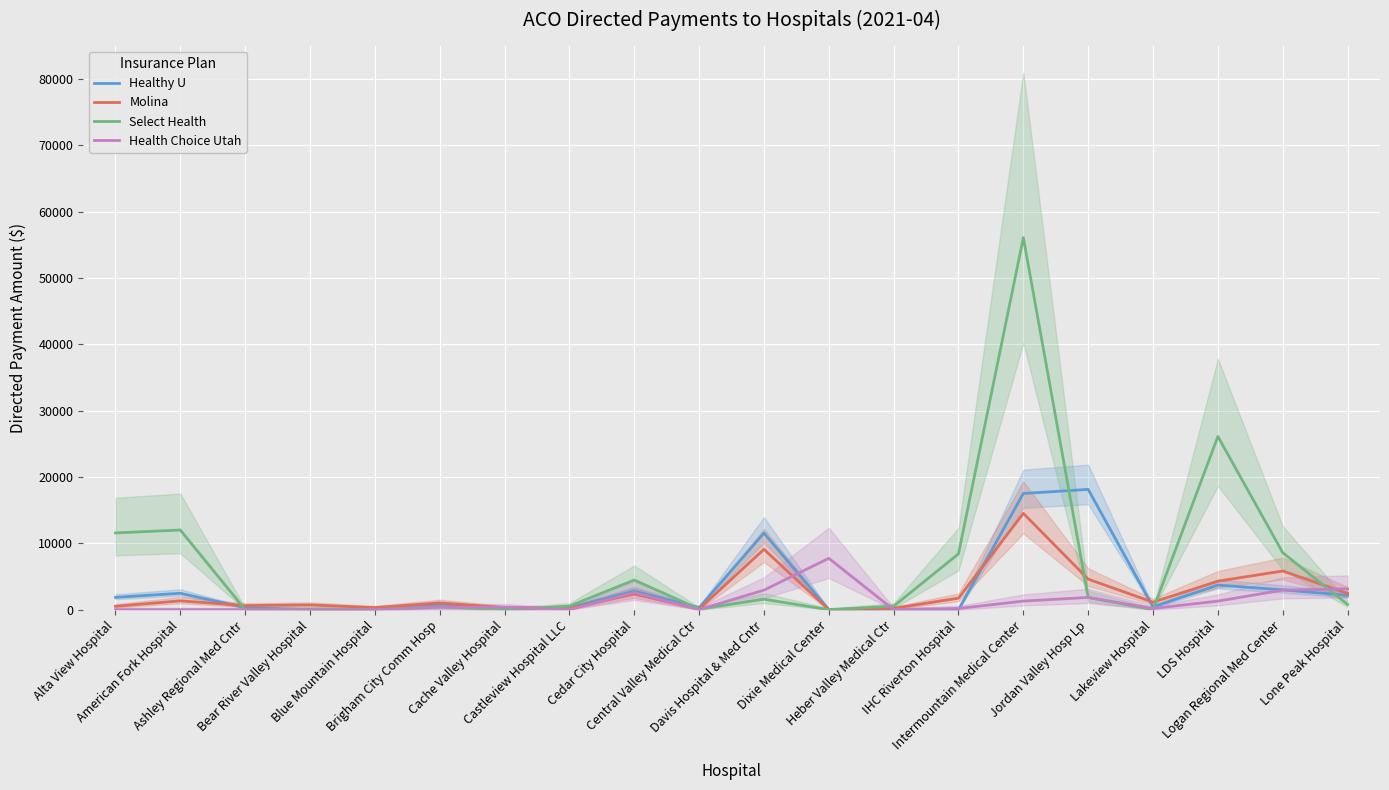

List the labels in order of Molina value, largest first.

Intermountain Medical Center, Davis Hospital & Med Cntr, Logan Regional Med Center, Jordan Valley Hosp Lp, LDS Hospital, Lone Peak Hospital, Cedar City Hospital, IHC Riverton Hospital, American Fork Hospital, Lakeview Hospital, Brigham City Comm Hosp, Bear River Valley Hospital, Ashley Regional Med Cntr, Alta View Hospital, Blue Mountain Hospital, Cache Valley Hospital, Castleview Hospital LLC, Heber Valley Medical Ctr, Central Valley Medical Ctr, Dixie Medical Center